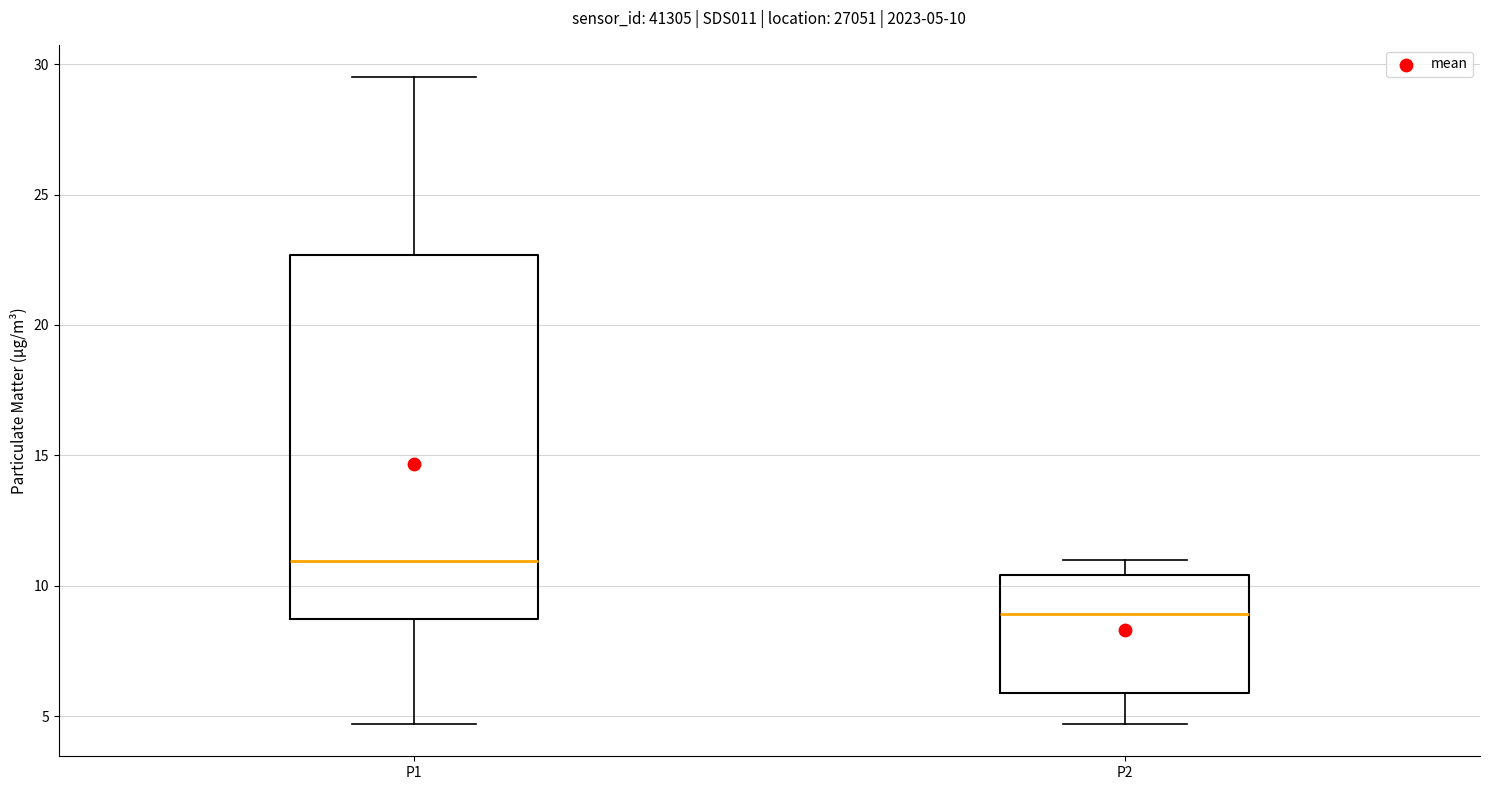

Which box is the tallest, from its lower edge to its upper edge?

P1